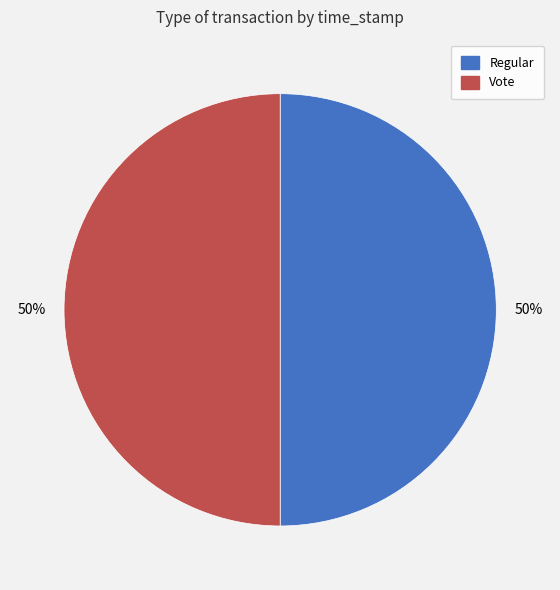

To the nearest percent, what is the average slice percentage?

50%